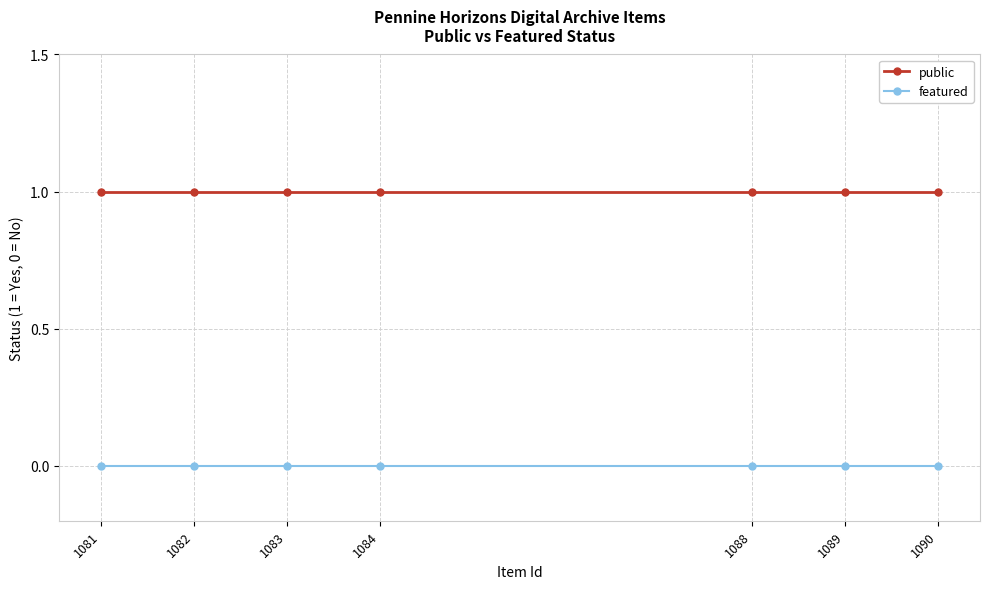

The public series shows 1 at 1088. True or false?

True